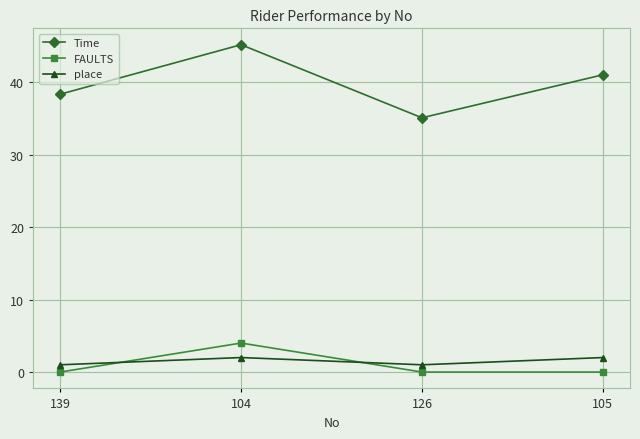

What are all the series names shown in the legend?

Time, FAULTS, place